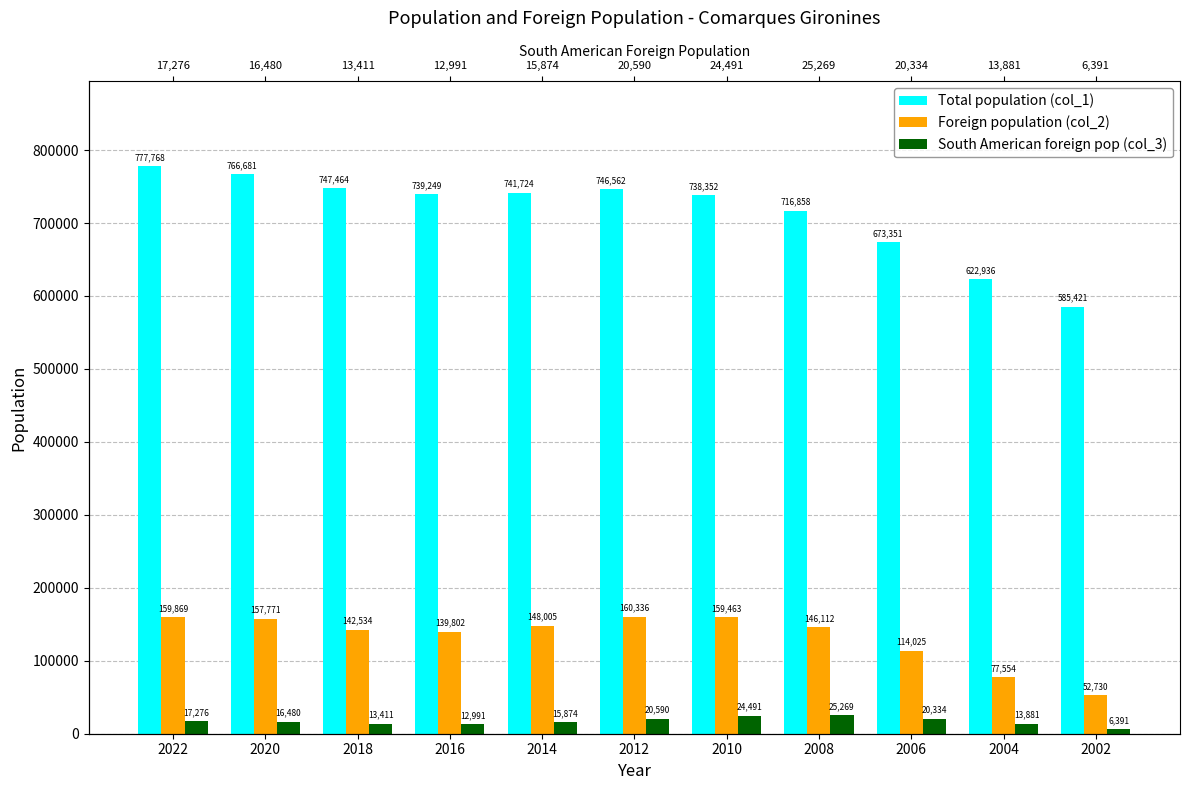

Does the chart contain stacked bars?

No